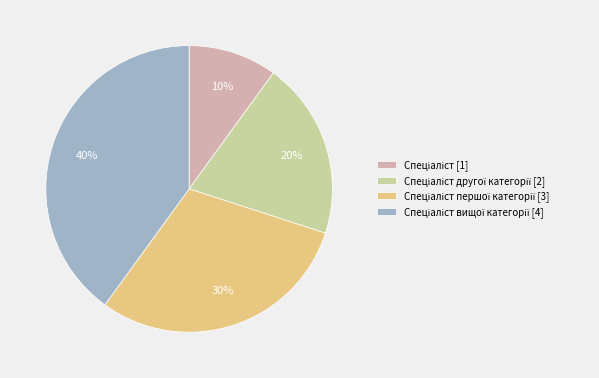

To the nearest percent, what is the difference between the largest and smallest slice percentages?

30%